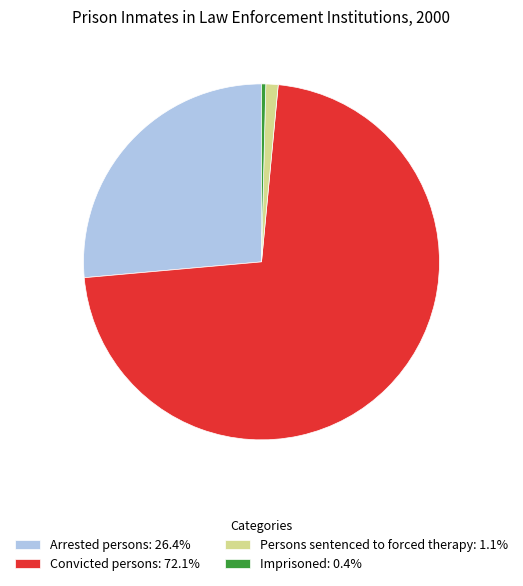

Approximately how many times larger is the value at Convicted persons compared to Imprisoned?

186.7